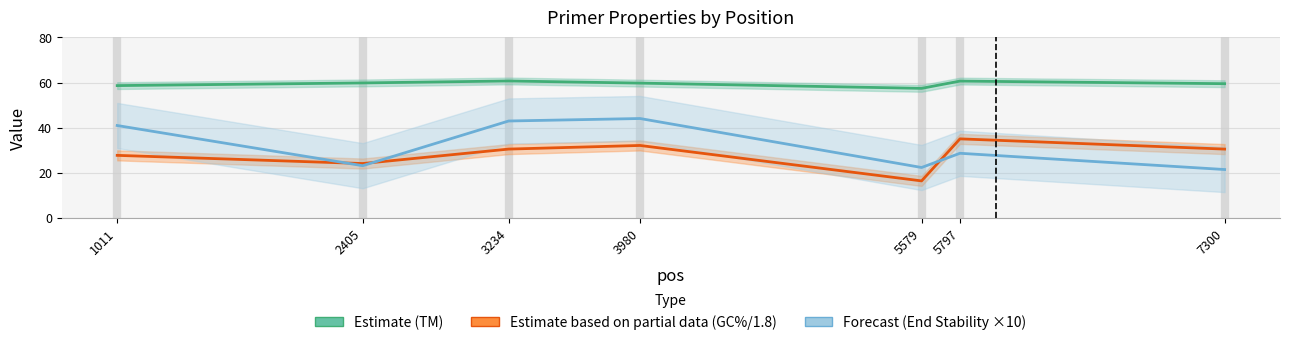

What is the difference between the highest and lowest values at 5579?

41.0